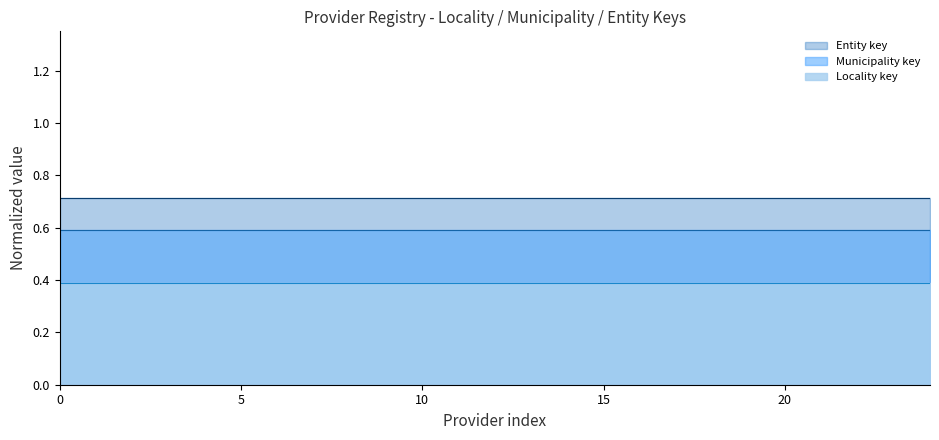

Does the chart have visible grid lines?

No